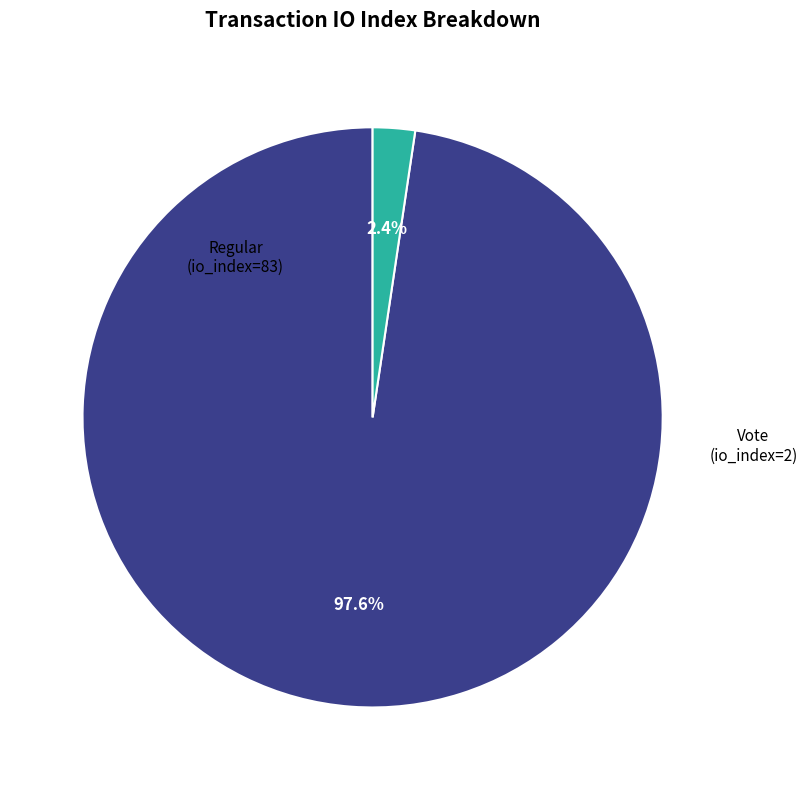

Is Regular the majority of the pie?

Yes